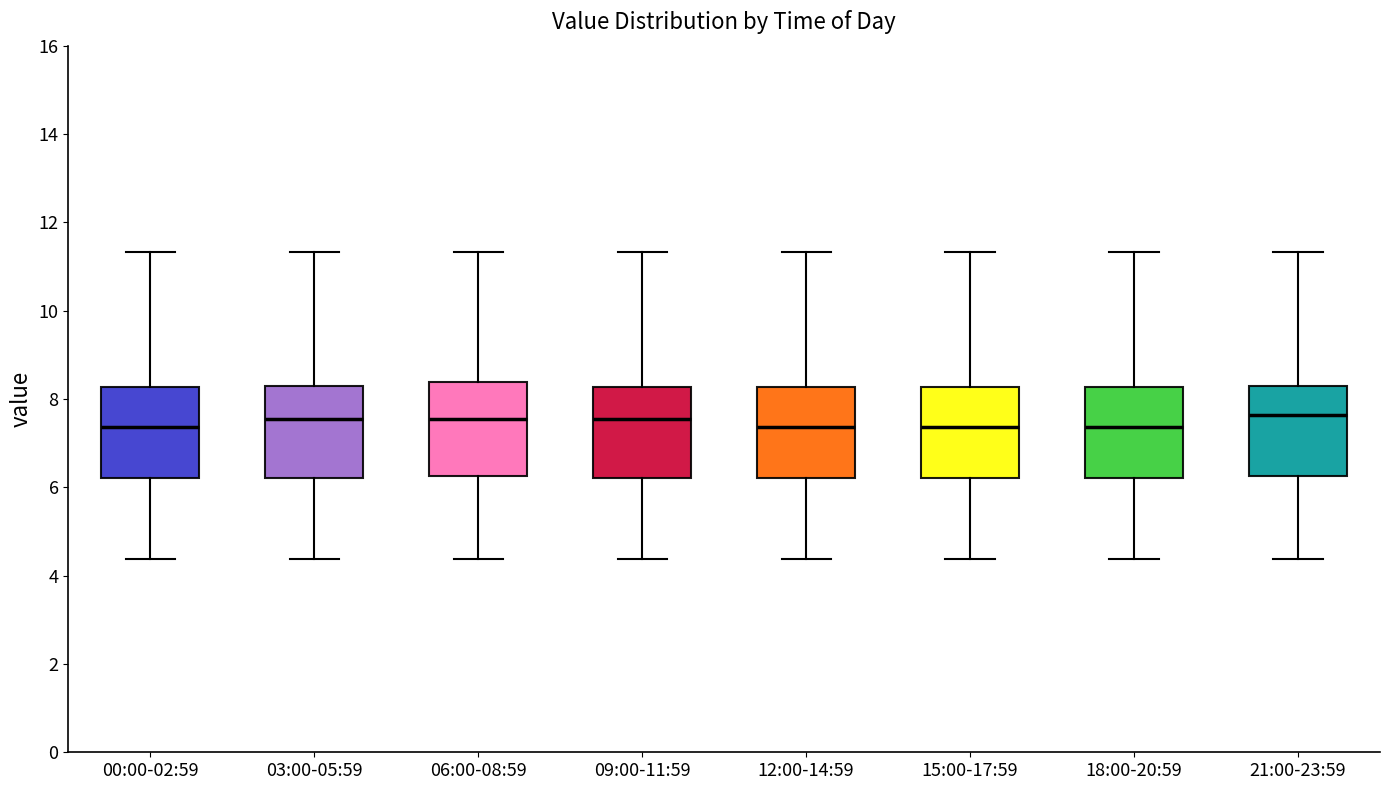

Reading left to right, transcribe this box plot: for each box, give where its median line is, the range the box spans, and where its two whiskers end, as read against the y-axis. The values are not printed on the chart, so give them approximately, as read against the axis.

00:00-02:59: median 7.4, box 6.2 to 8.2, whiskers 4.4 to 11.4
03:00-05:59: median 7.6, box 6.2 to 8.4, whiskers 4.4 to 11.4
06:00-08:59: median 7.6, box 6.2 to 8.4, whiskers 4.4 to 11.4
09:00-11:59: median 7.6, box 6.2 to 8.2, whiskers 4.4 to 11.4
12:00-14:59: median 7.4, box 6.2 to 8.2, whiskers 4.4 to 11.4
15:00-17:59: median 7.4, box 6.2 to 8.2, whiskers 4.4 to 11.4
18:00-20:59: median 7.4, box 6.2 to 8.2, whiskers 4.4 to 11.4
21:00-23:59: median 7.6, box 6.2 to 8.4, whiskers 4.4 to 11.4